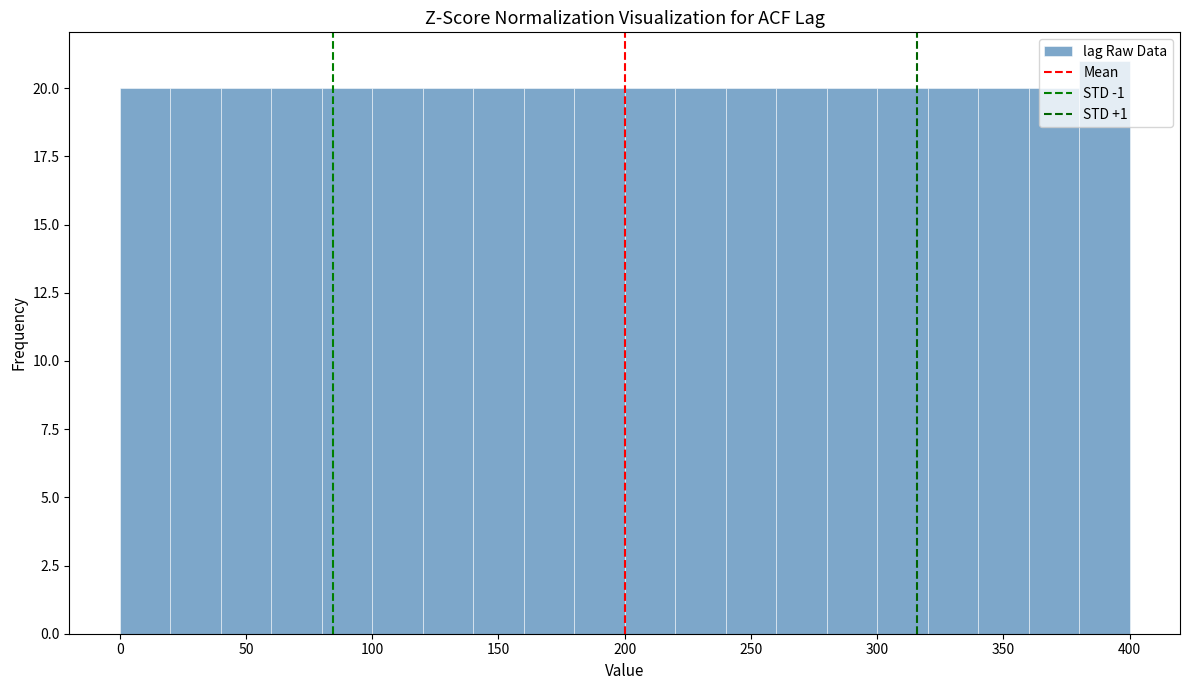

Reading left to right, transcribe this chart: for each bar, give the range it covers on the x-axis and its height. The values are not printed on the chart, so give them approximately, as read against the axis.

0 to 20: 20
20 to 40: 20
40 to 60: 20
60 to 80: 20
80 to 100: 20
100 to 120: 20
120 to 140: 20
140 to 160: 20
160 to 180: 20
180 to 200: 20
200 to 220: 20
220 to 240: 20
240 to 260: 20
260 to 280: 20
280 to 300: 20
300 to 320: 20
320 to 340: 20
340 to 360: 20
360 to 380: 20
380 to 400: 21